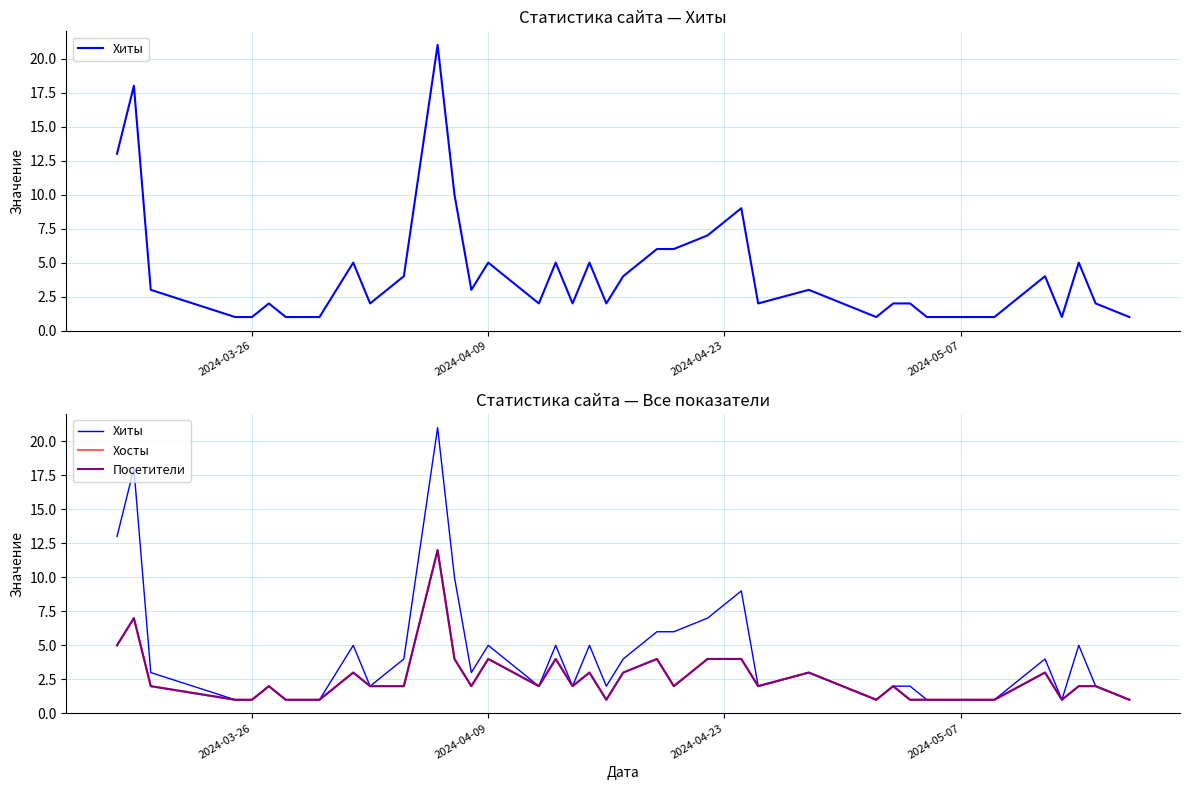

Reading left to right, transcribe all the data shown in this chart.

Хиты: 13	18	3	1	1	2	1	1	1	3	5	2	4	21	10	3	5	2	5	2	5	2	4	6	6	7	9	2	3	1	2	2	1	1	1	4	1	5	2	1
Хосты: 5	7	2	1	1	2	1	1	1	2	3	2	2	12	4	2	4	2	4	2	3	1	3	4	2	4	4	2	3	1	2	1	1	1	1	3	1	2	2	1
Посетители: 5	7	2	1	1	2	1	1	1	2	3	2	2	12	4	2	4	2	4	2	3	1	3	4	2	4	4	2	3	1	2	1	1	1	1	3	1	2	2	1